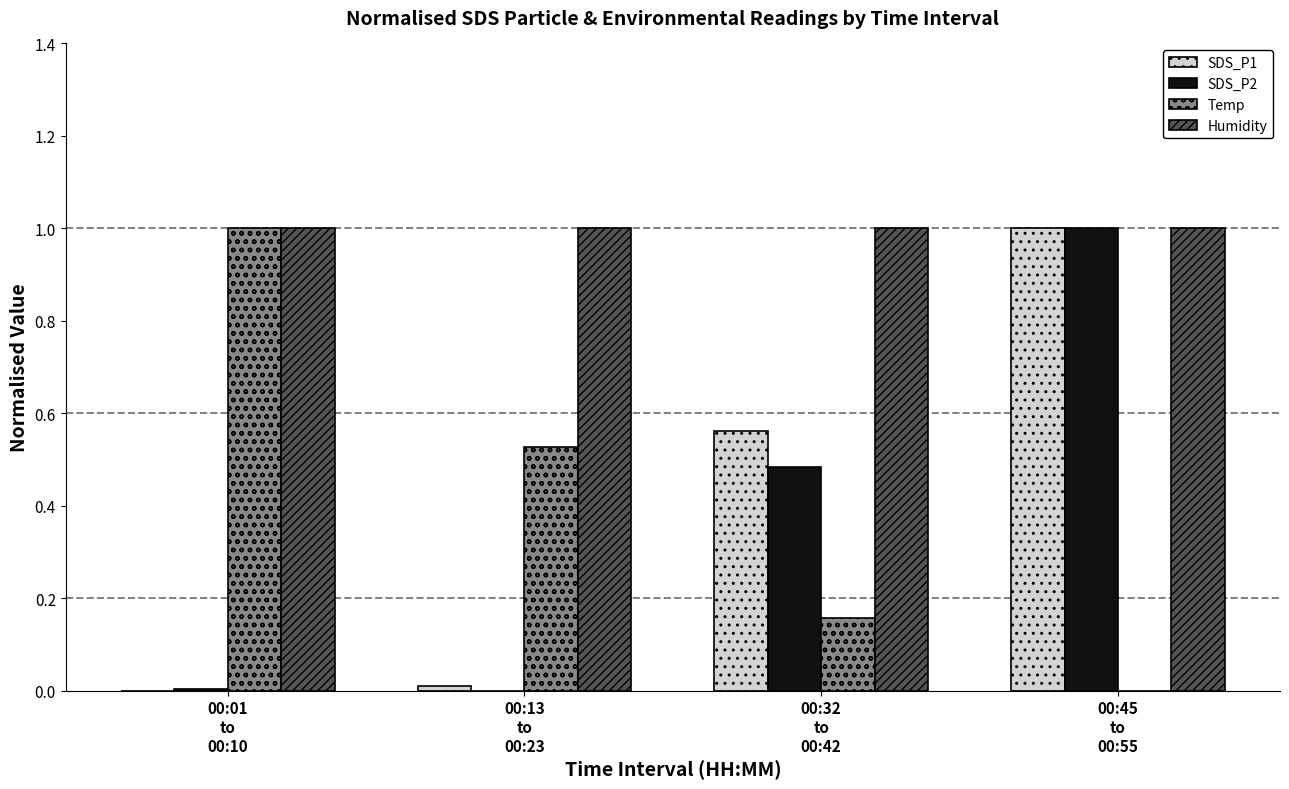

What is the average value of the SDS_P2 series?

0.4